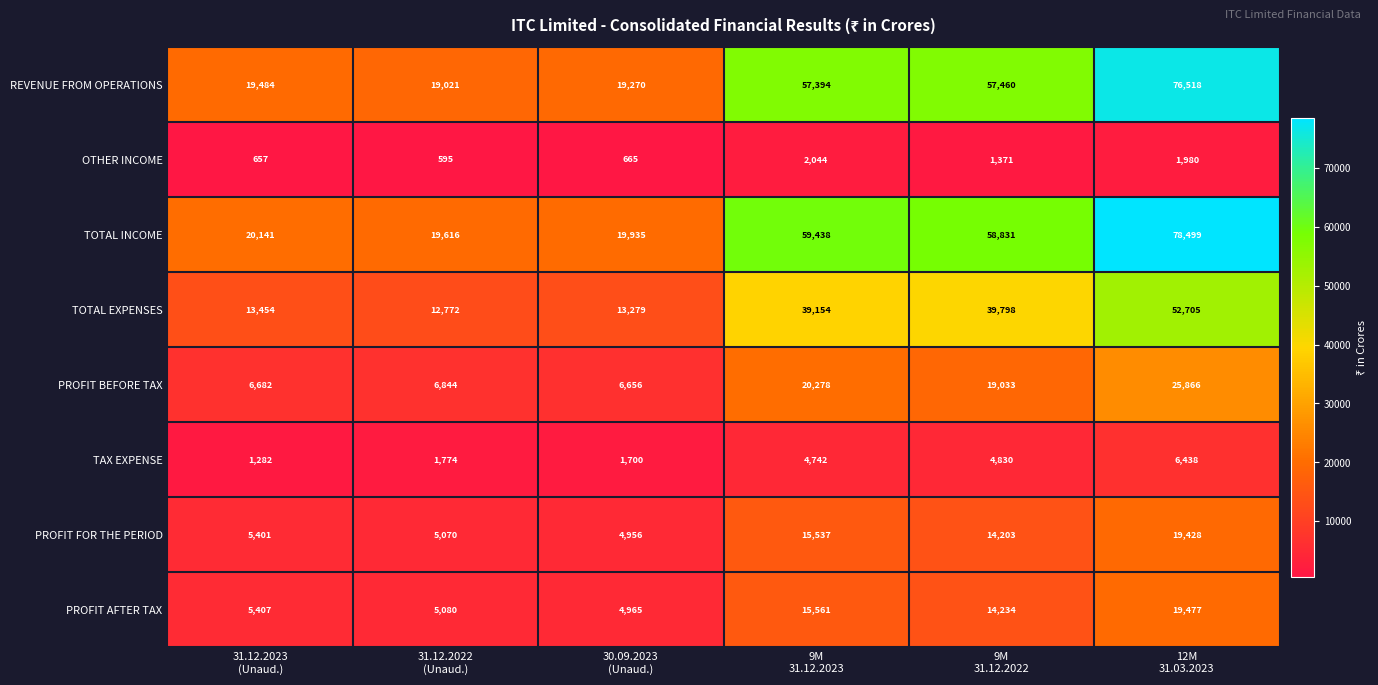

Count the number of categories in the chart.

6